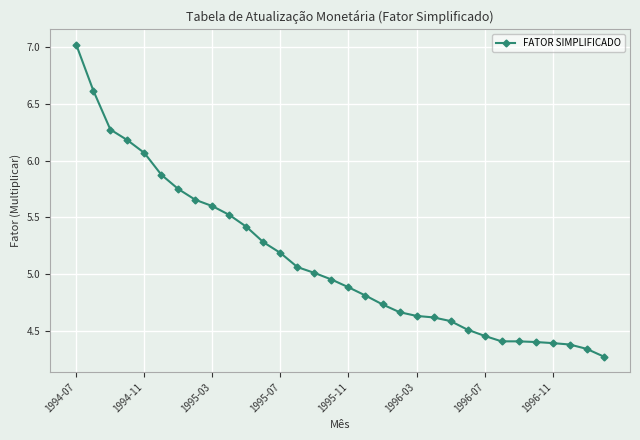

Does the chart display data point markers on the line(s)?

Yes